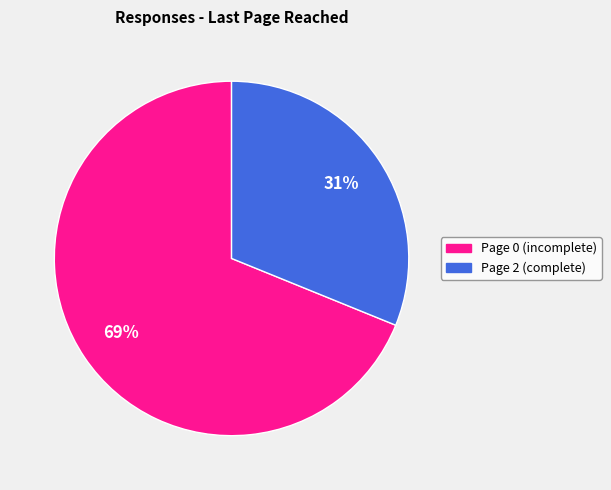

Is there any slice that represents more than half of the pie?

Yes